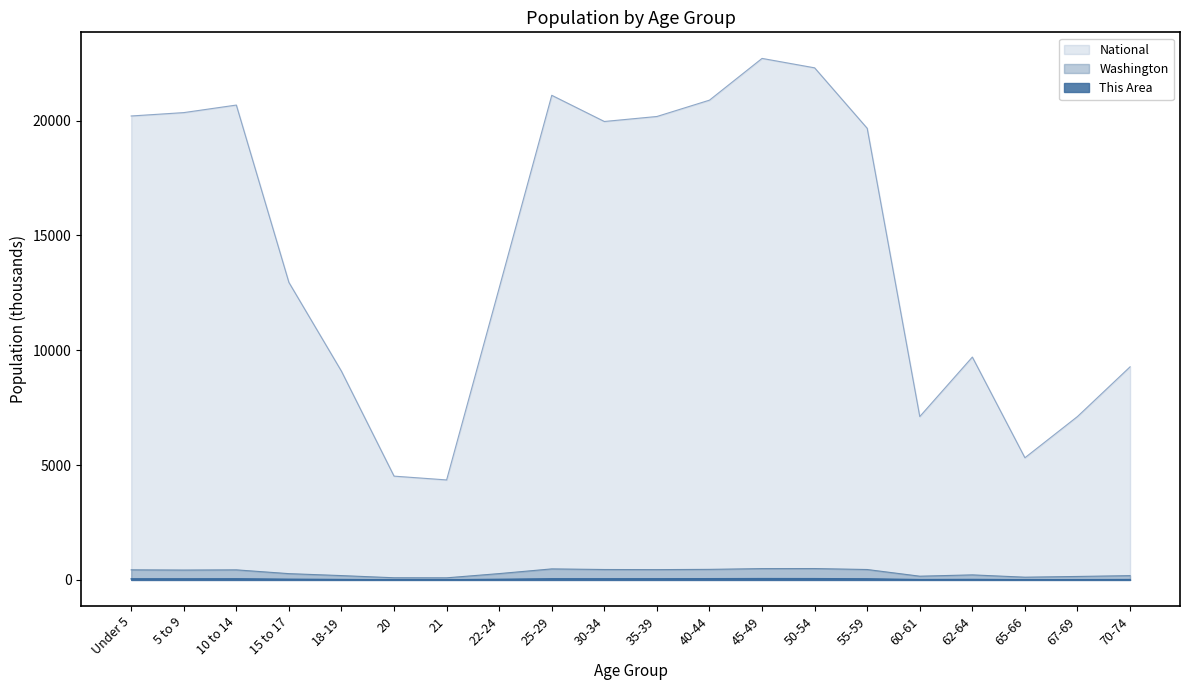

What position from the left is 65-66?

18